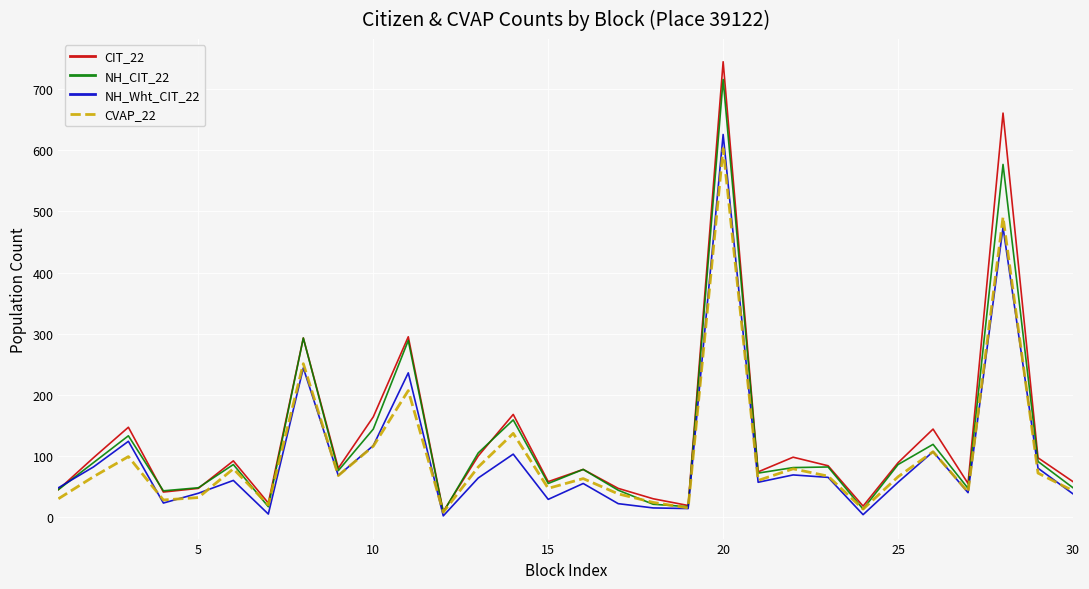

What are all the series names shown in the legend?

CIT_22, NH_CIT_22, NH_Wht_CIT_22, CVAP_22